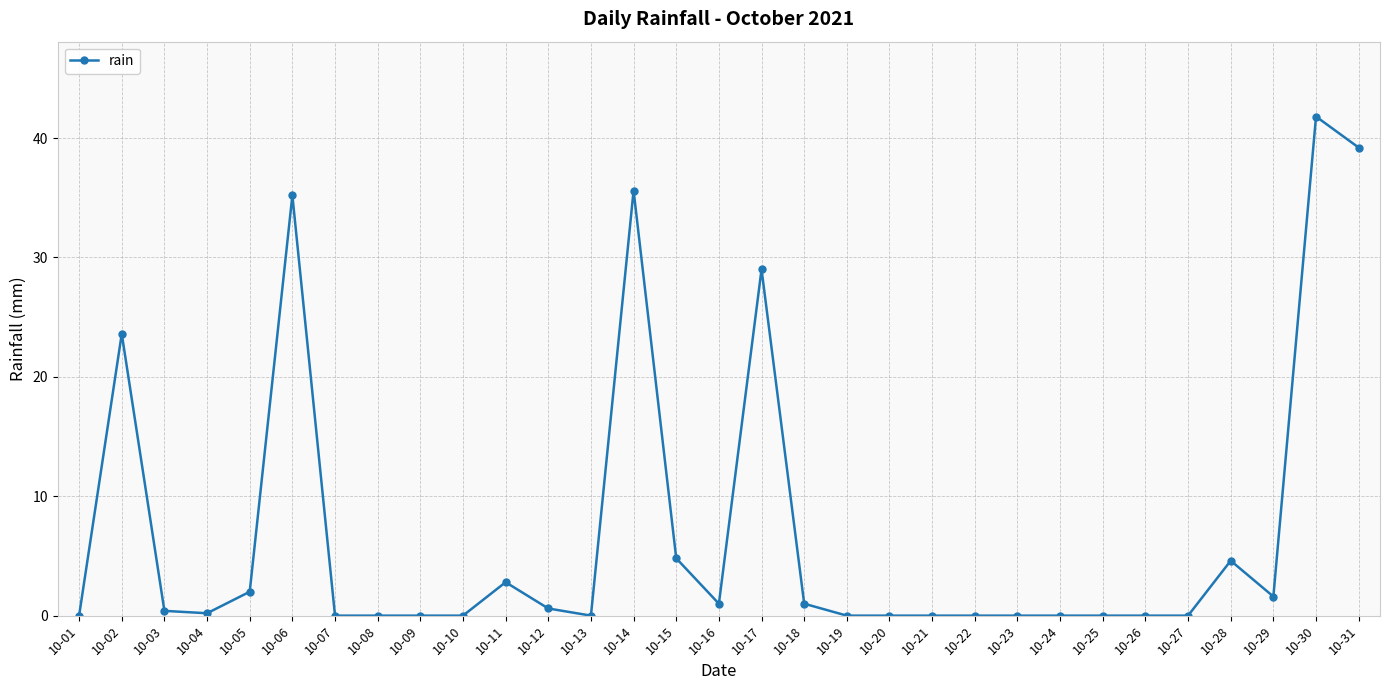

True or false: the data shows 60.8 at 10-06.

False